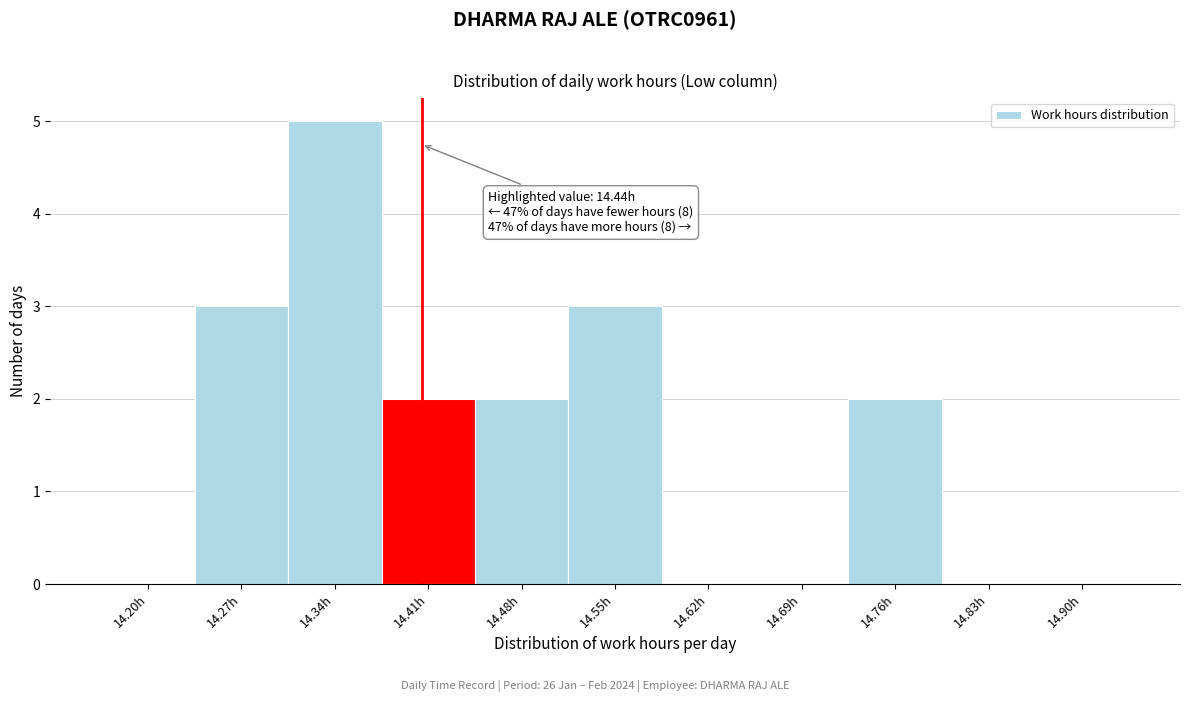

Reading left to right, list all the values displayed in this chart.

14.20h=0	14.27h=3	14.34h=5	14.41h=2	14.48h=2	14.55h=3	14.62h=0	14.69h=0	14.76h=2	14.83h=0	14.90h=0